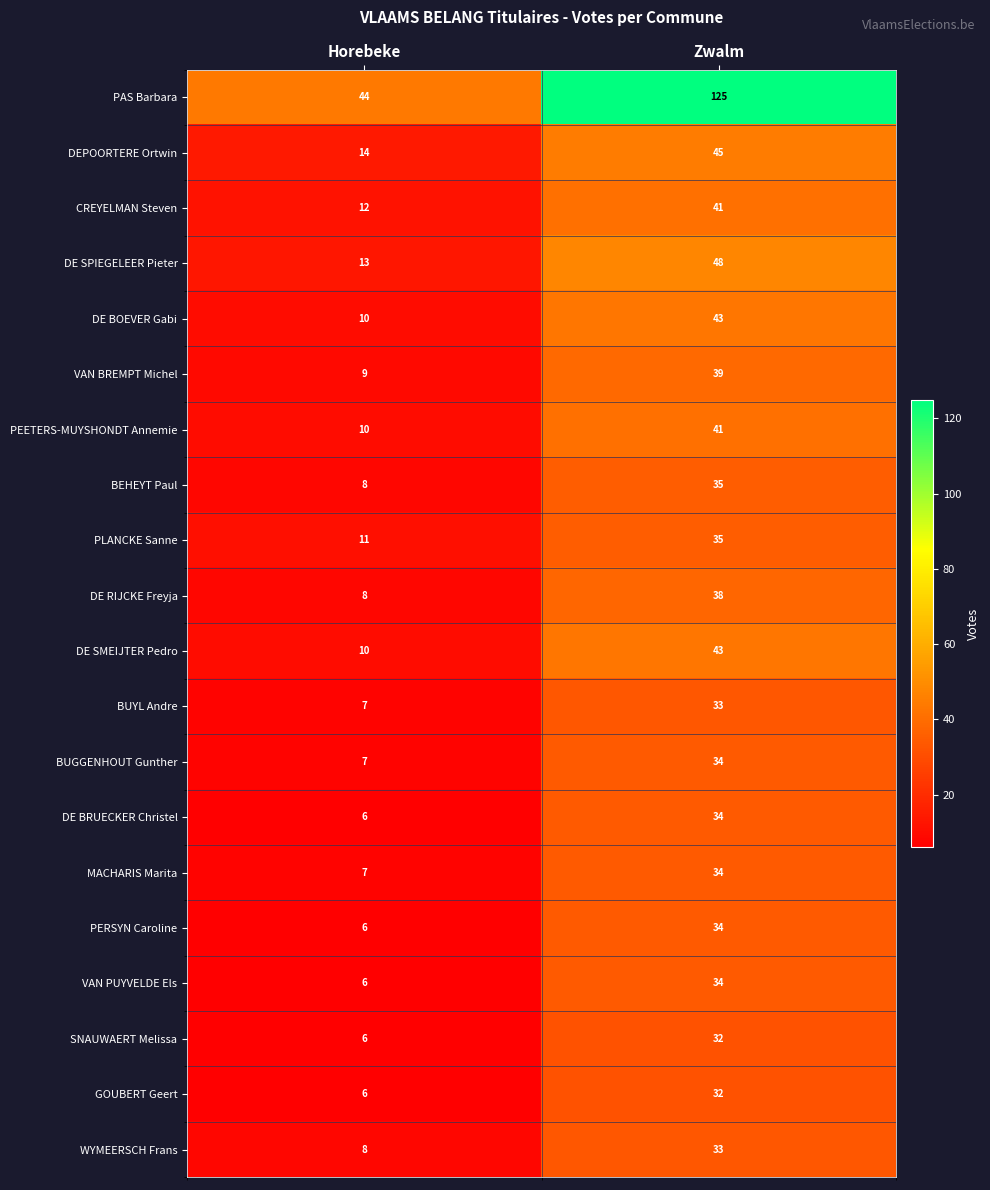

True or false: PEETERS-MUYSHONDT Annemie has a value of 27 at Zwalm.

False